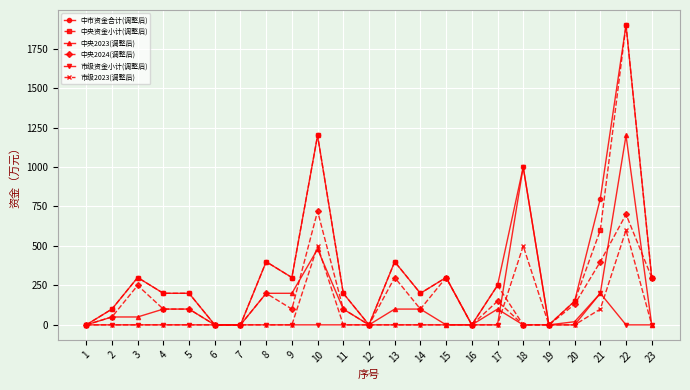

Does the chart display data point markers on the line(s)?

Yes